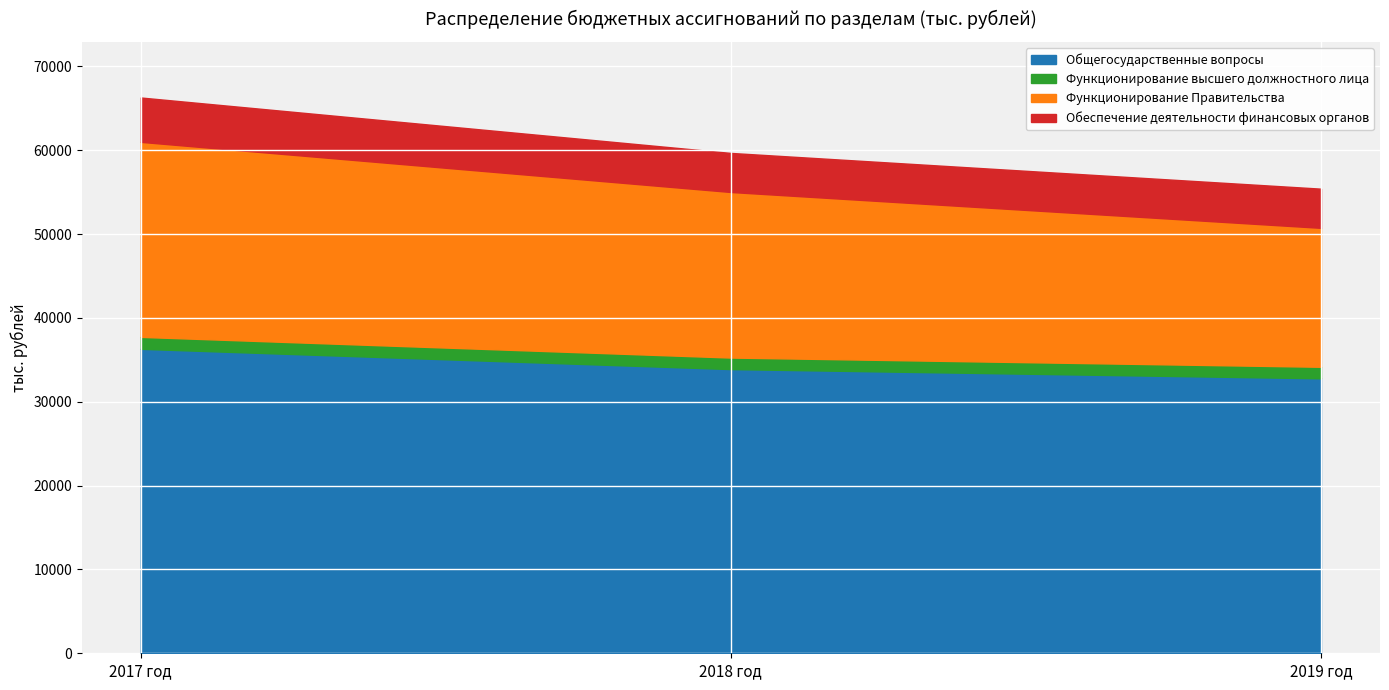

Reading left to right, list all the values displayed in this chart.

Общегосударственные вопросы: 2017 год=36309.0	2018 год=33890.3	2019 год=32789.9
Функционирование высшего должностного лица: 2017 год=1423.1	2018 год=1376.1	2019 год=1376.1
Функционирование Правительства: 2017 год=23255.6	2018 год=19742.5	2019 год=16568.9
Обеспечение деятельности финансовых органов: 2017 год=5291.2	2018 год=4658.5	2019 год=4671.3